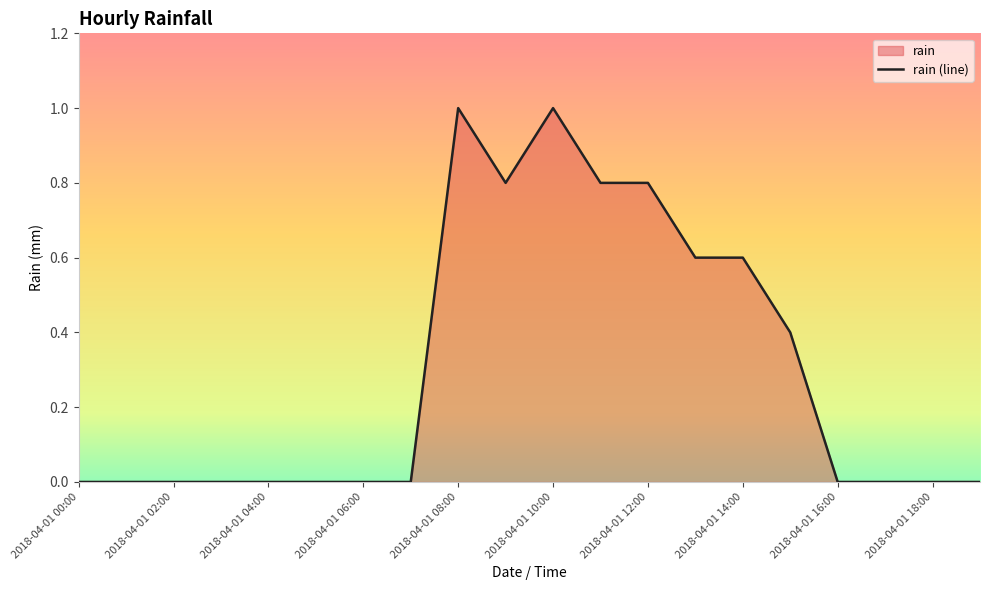

What is the maximum value shown in the chart?

1.0